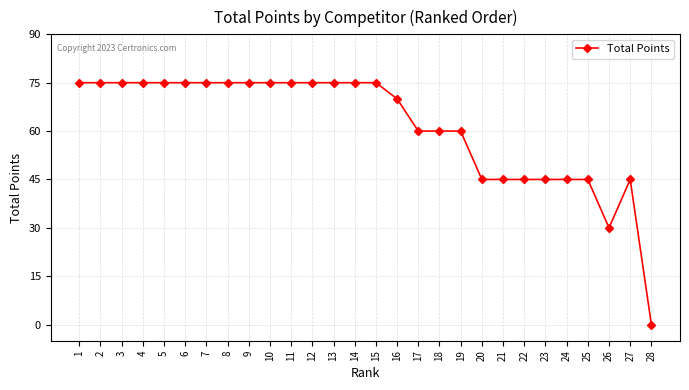

What is the maximum value shown in the chart?

75